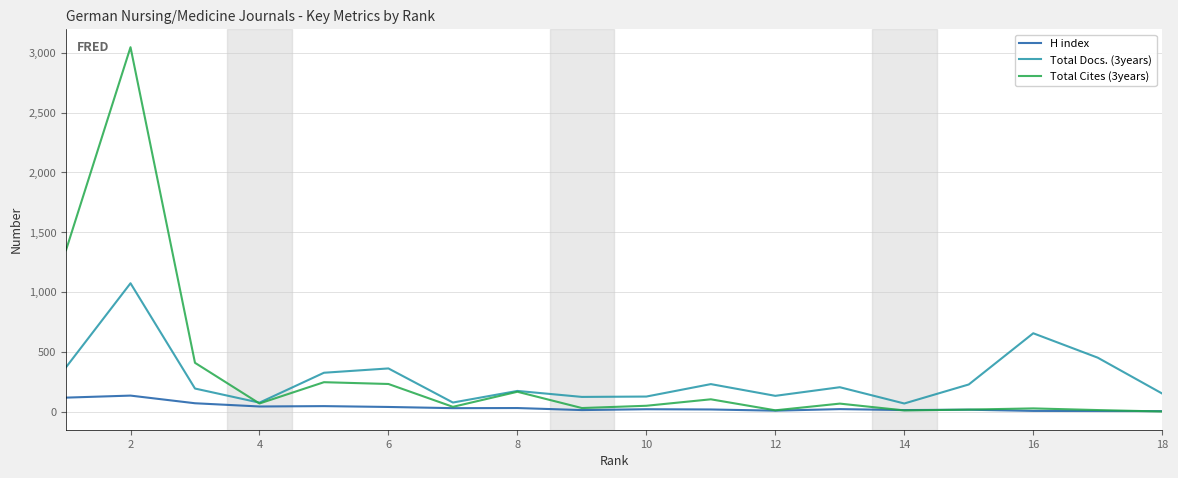

What is the greatest value displayed?

3047